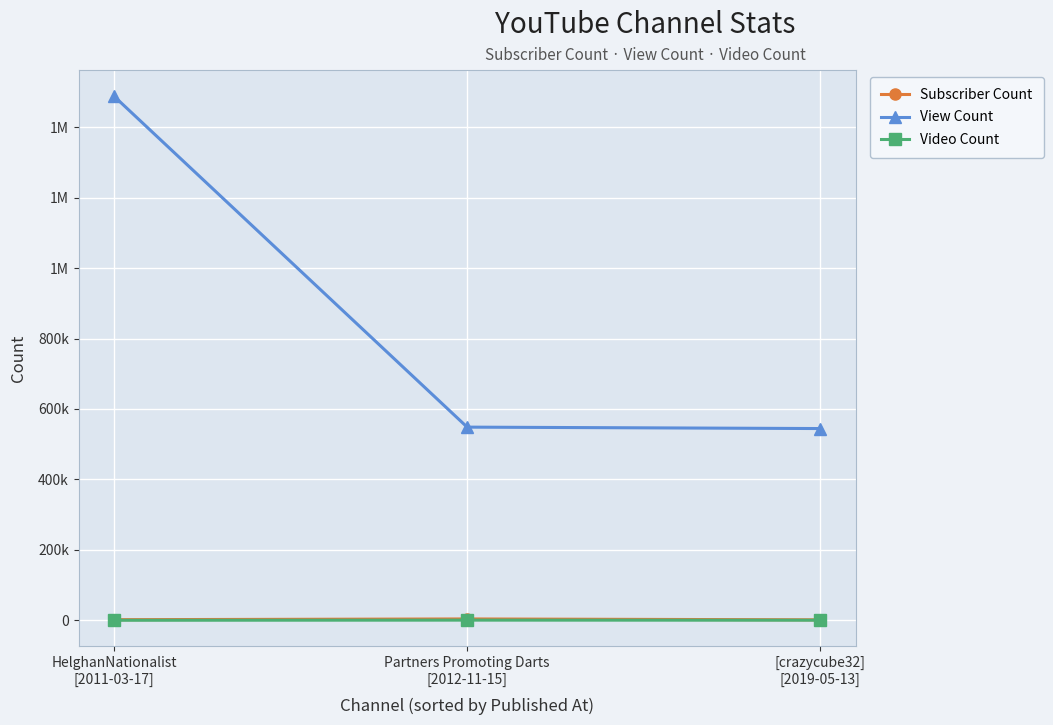

Does the chart have visible grid lines?

Yes